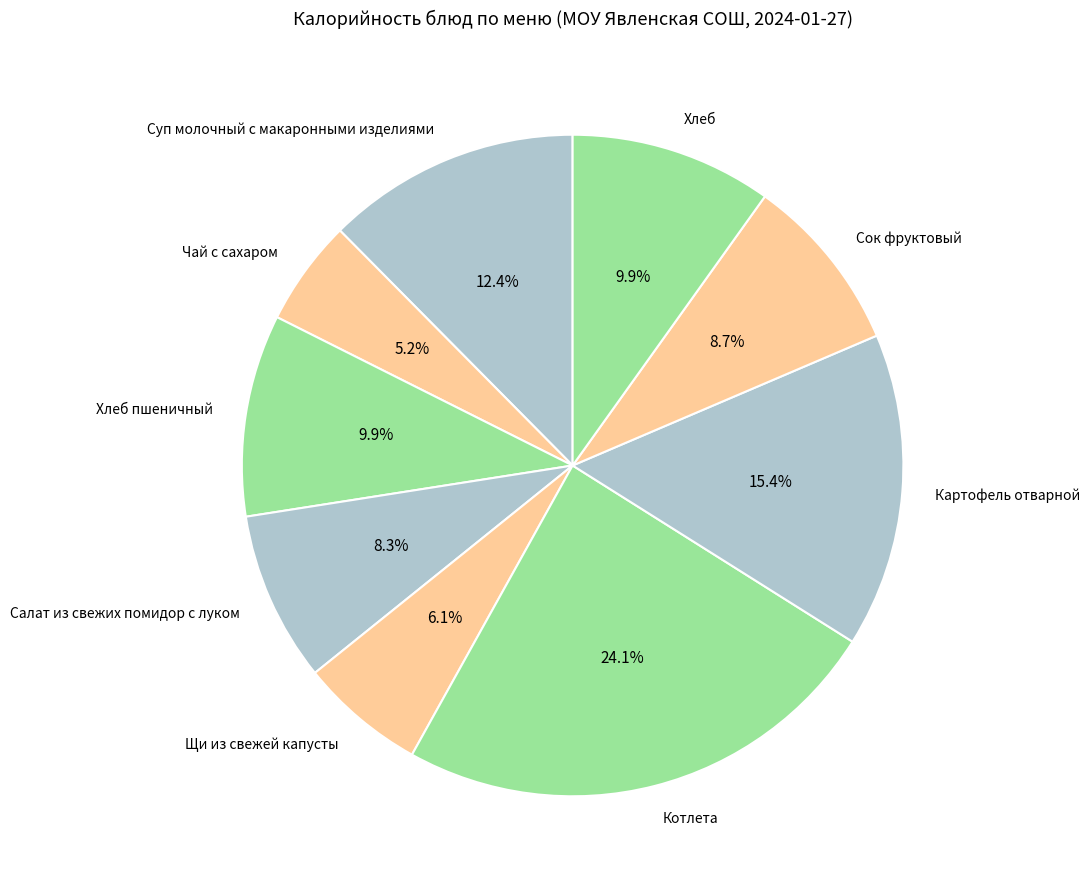

What percentage do Суп молочный с макаронными изделиями and Хлеб together represent?

22.3%